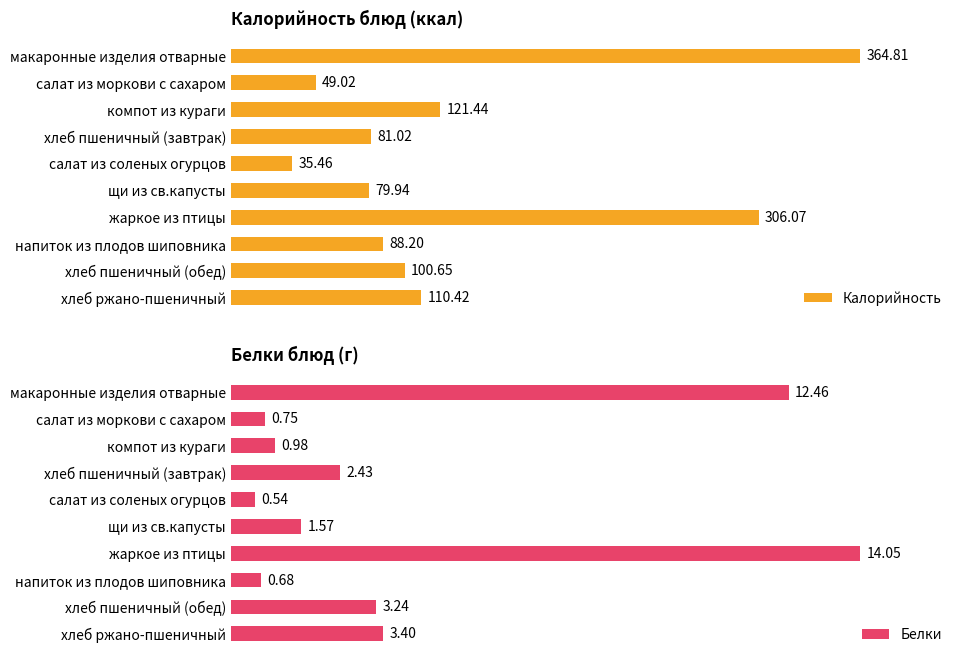

Which category has the highest value in the Калорийность series?

макаронные изделия отварные